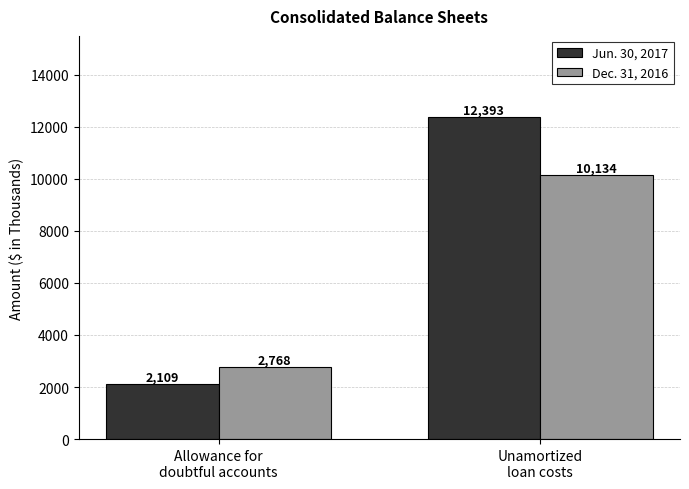

What is the value of the Dec. 31, 2016 bar at the 1st from the left?

2768